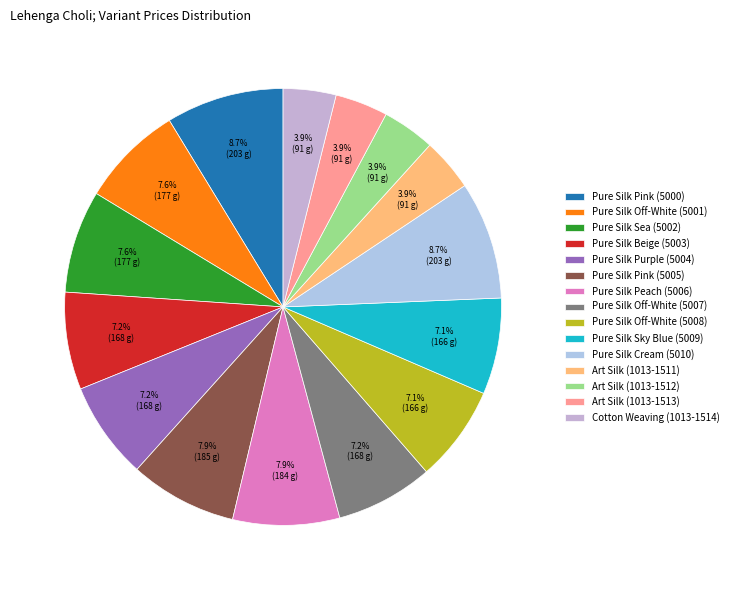

What percentage is the Pure Silk Purple (5004) slice, to the nearest percent?

7%